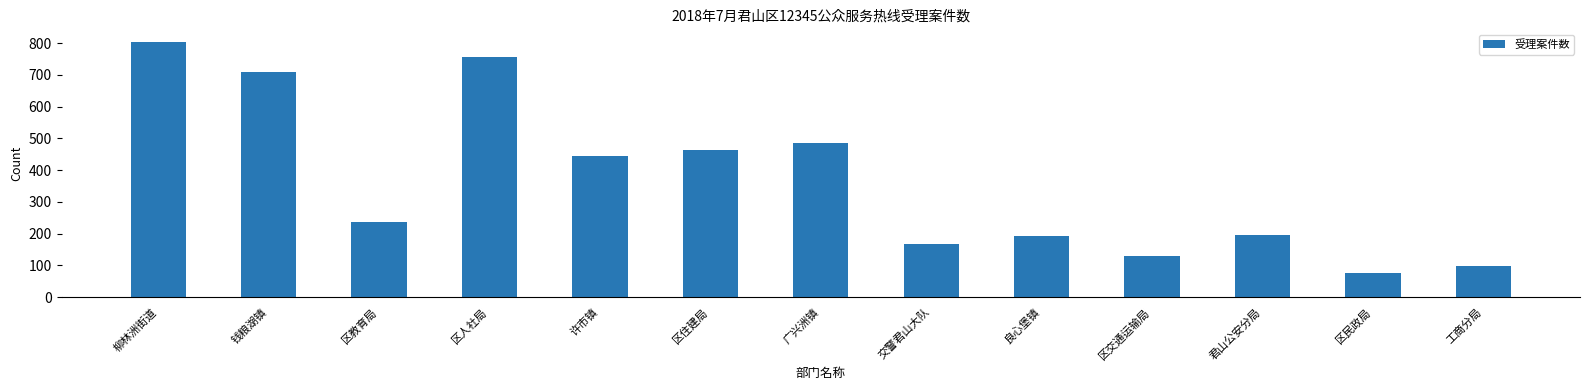

What is the difference between the values at 区人社局 and 工商分局?

659